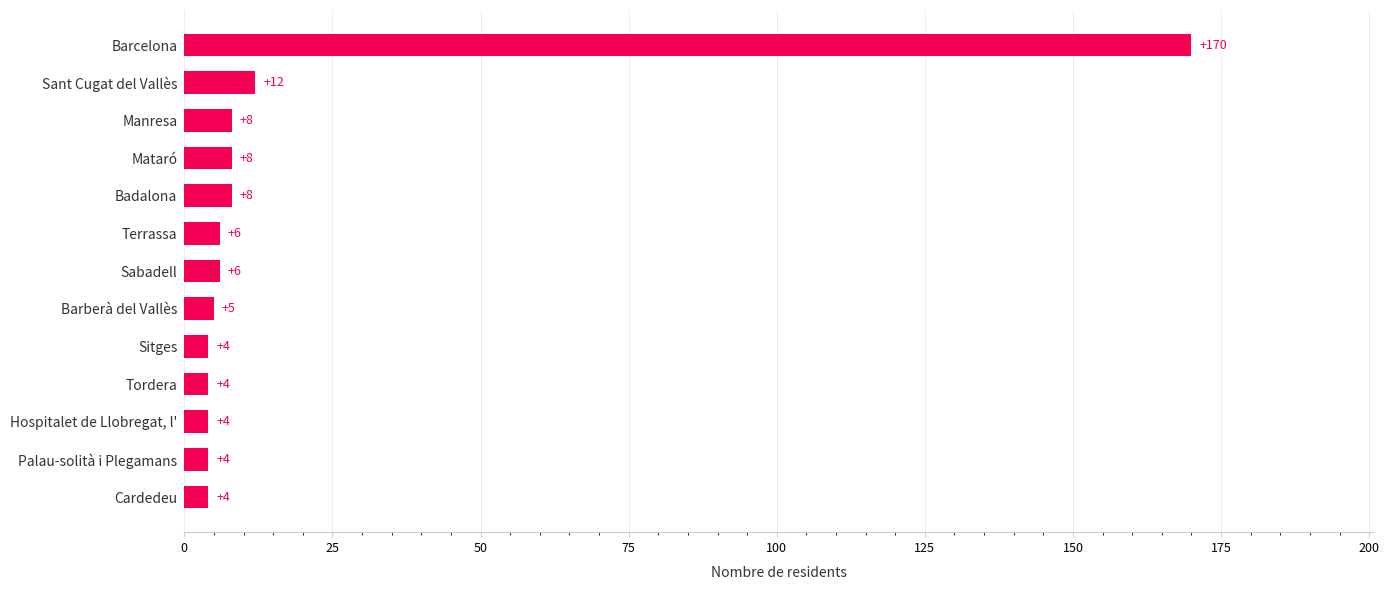

What is the difference between the maximum and minimum values?

166